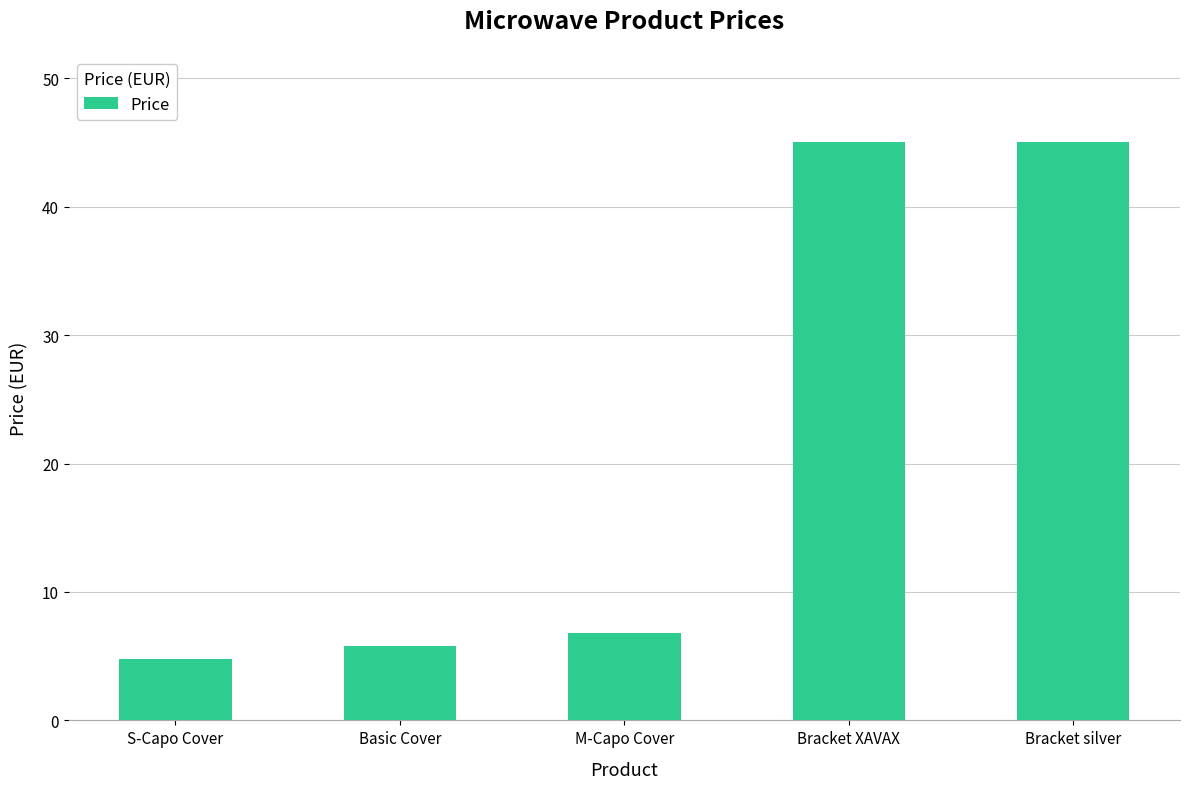

What value does the data have at Bracket XAVAX?

45.0